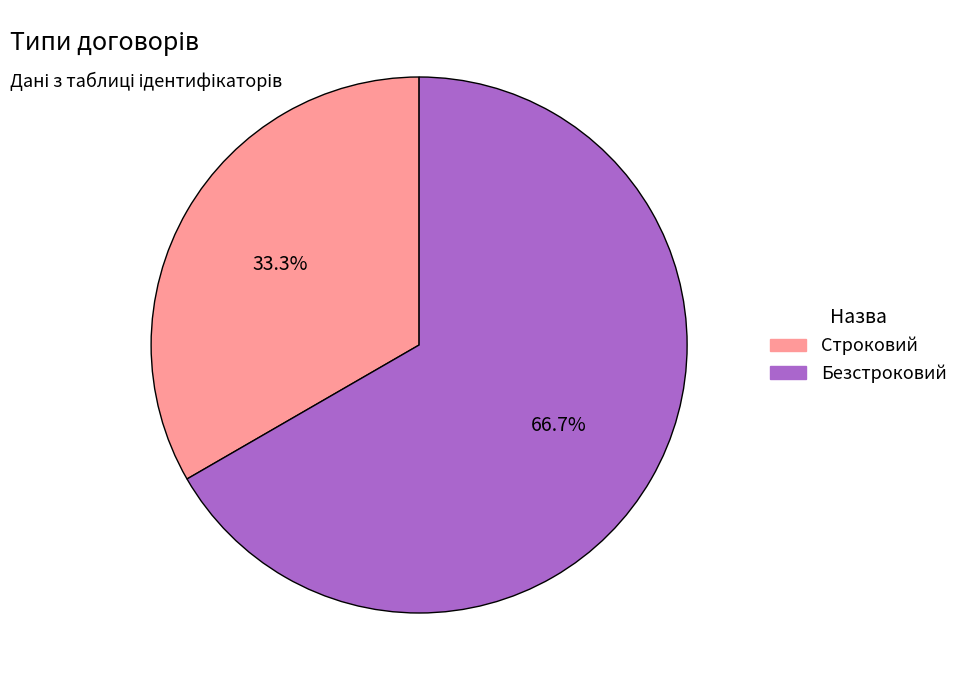

Rank the categories by value from highest to lowest.

Безстроковий, Строковий